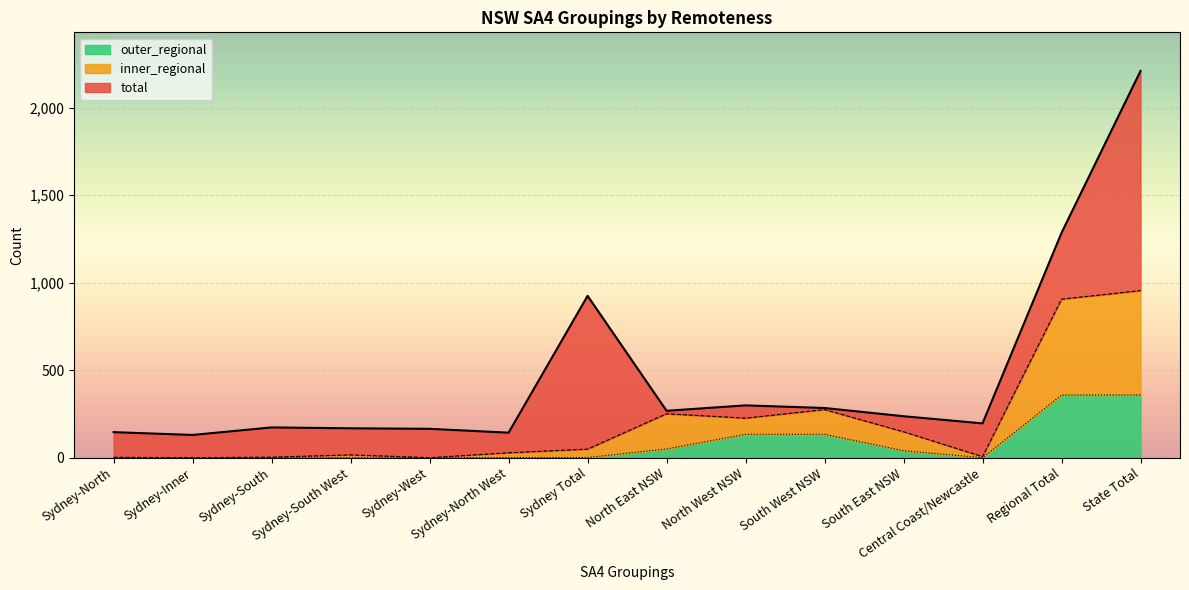

What are all the series names shown in the legend?

outer_regional, inner_regional, total